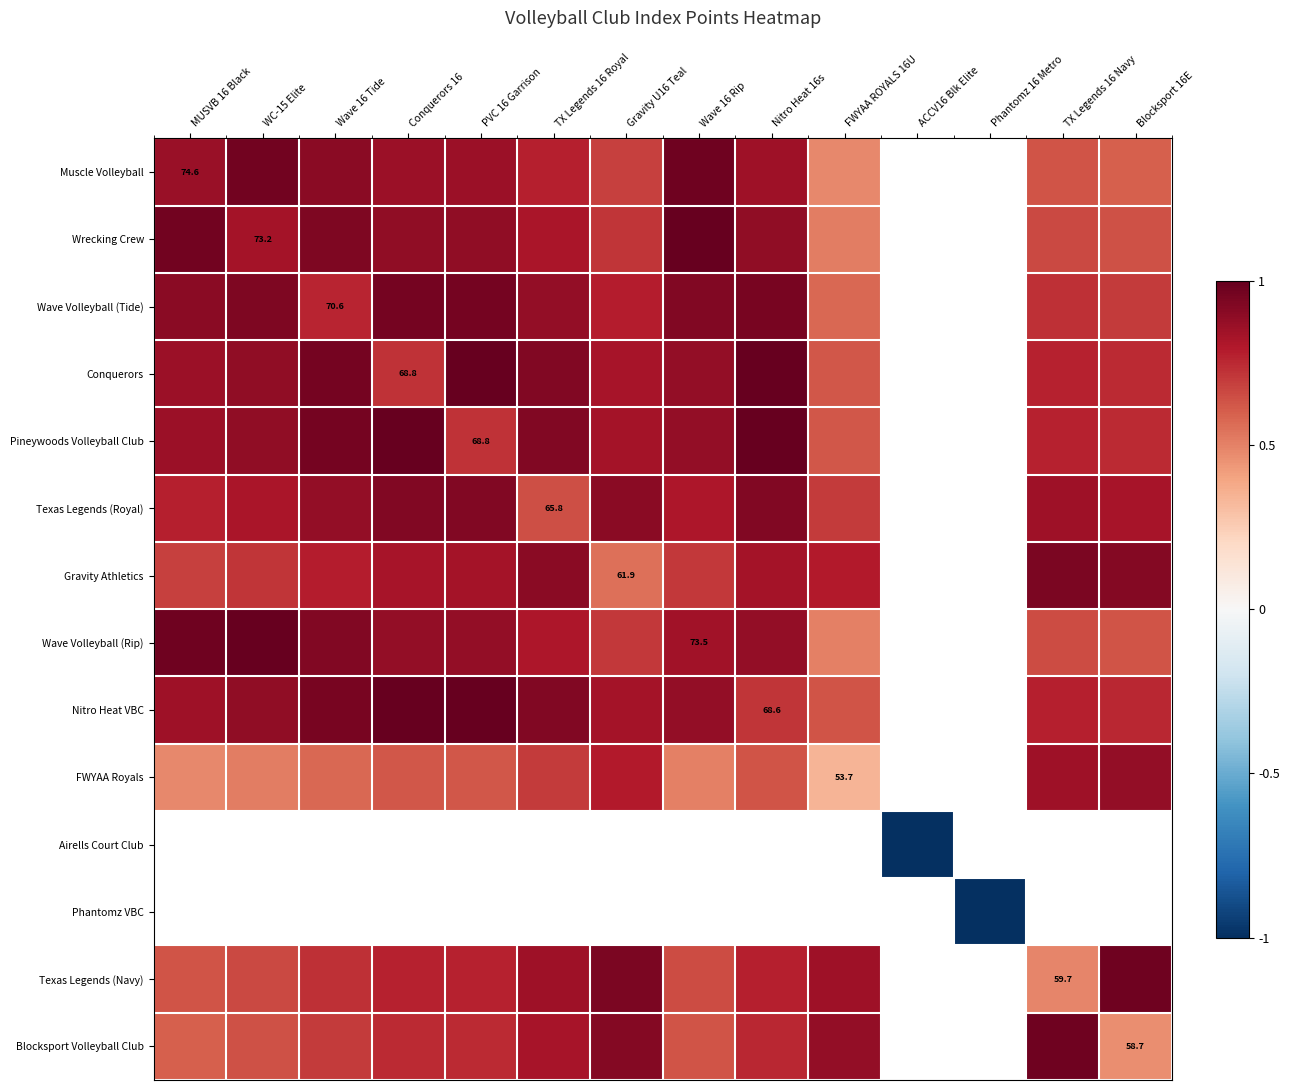

How many data points in Texas Legends (Navy) are above 0?

12